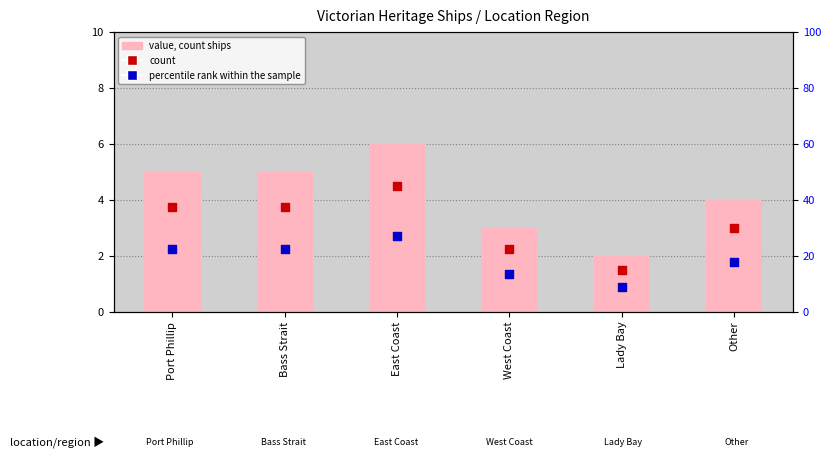

Which series has the largest Y range (max minus min)?

count (ships)